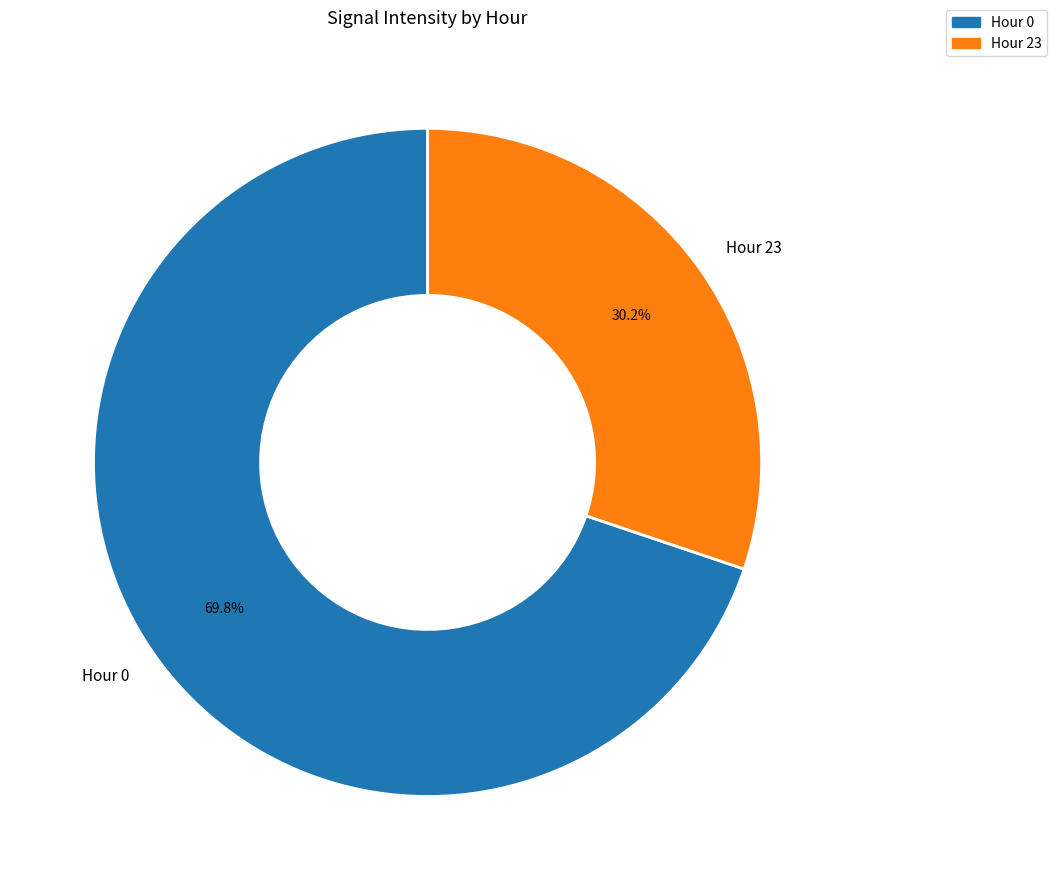

What is the total percentage of Hour 0 and Hour 23?

100.0%